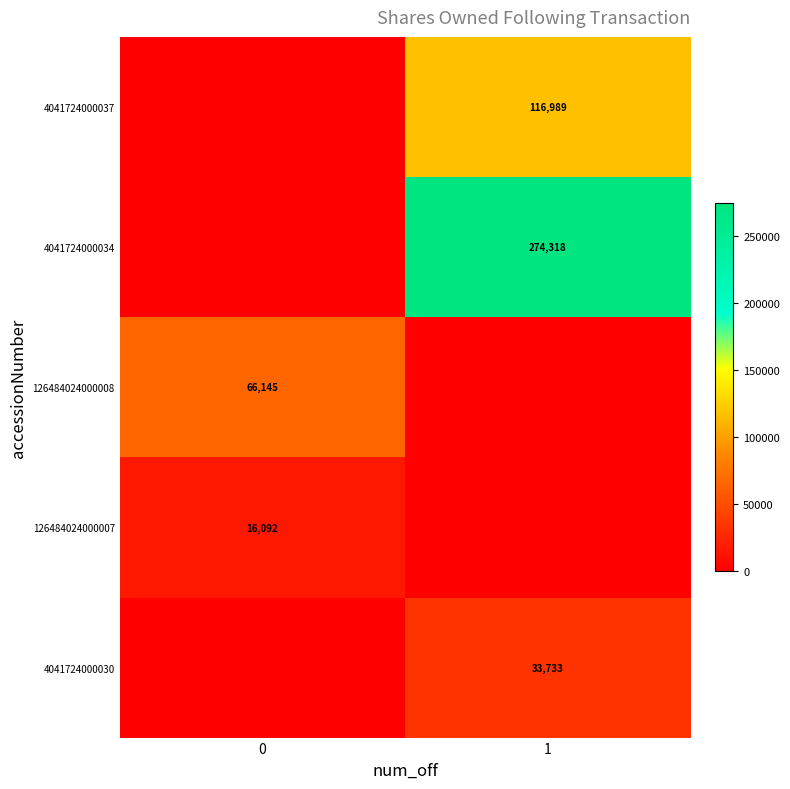

The 4041724000030 series shows 59590 at 1. True or false?

False